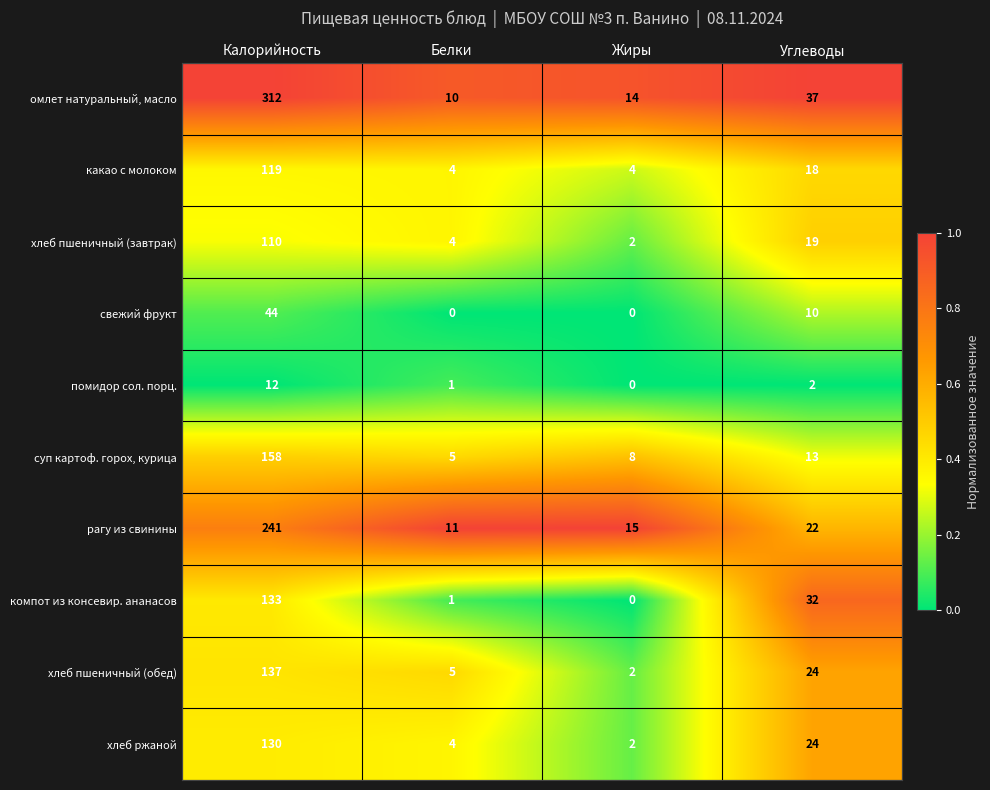

At which category is the sum across all series the highest?

Калорийность